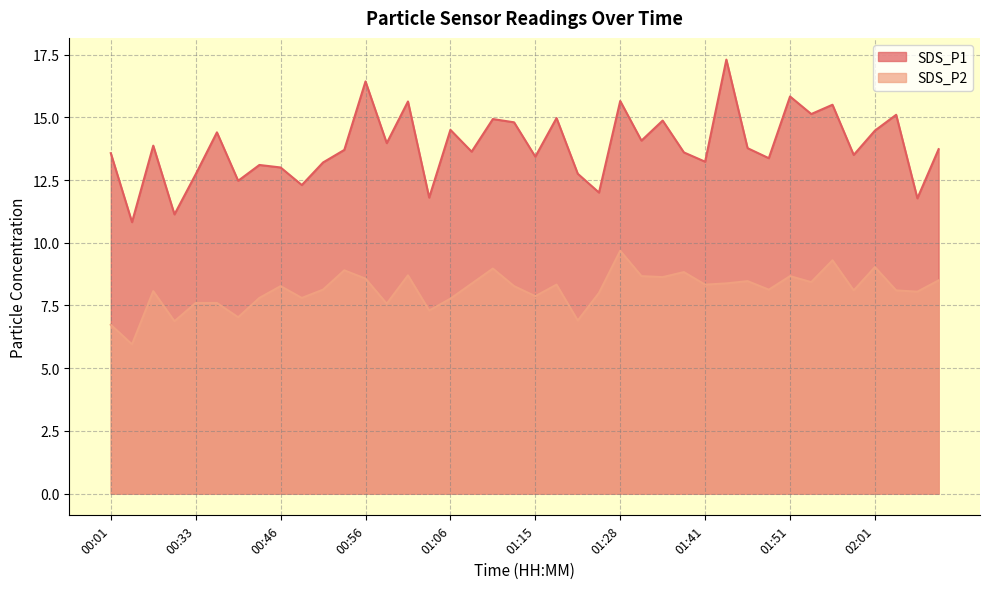

How many lines are shown in the chart?

2